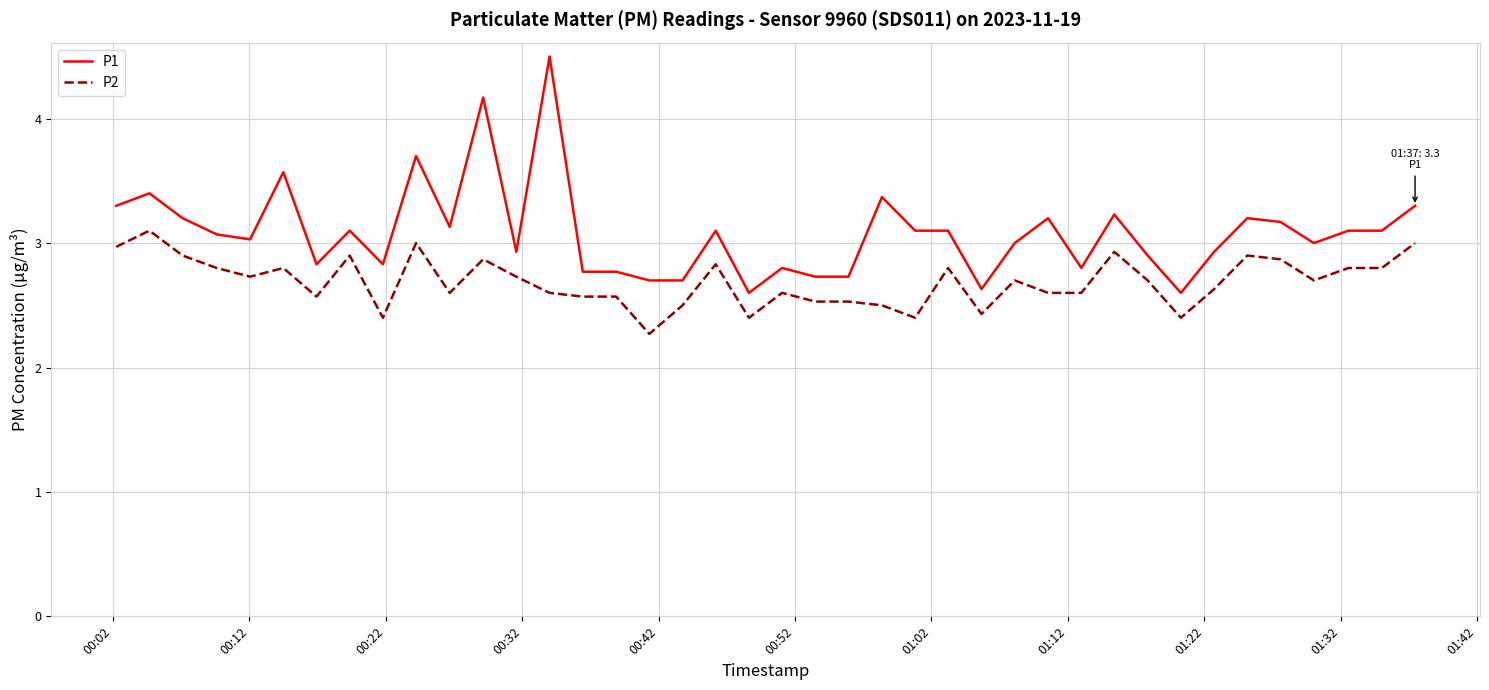

Rank the series by their average value, from lowest to highest.

P2, P1